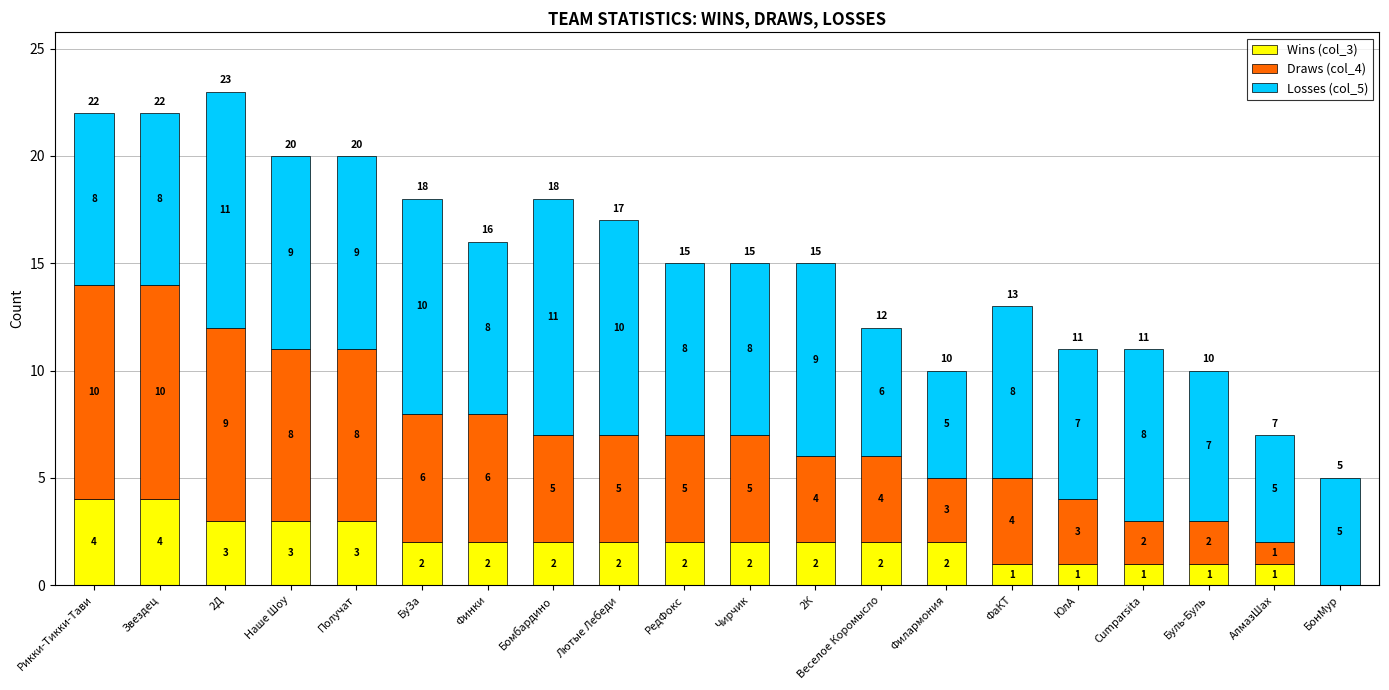

True or false: Wins (col_3) has a value of 1 at АлмазШах.

True